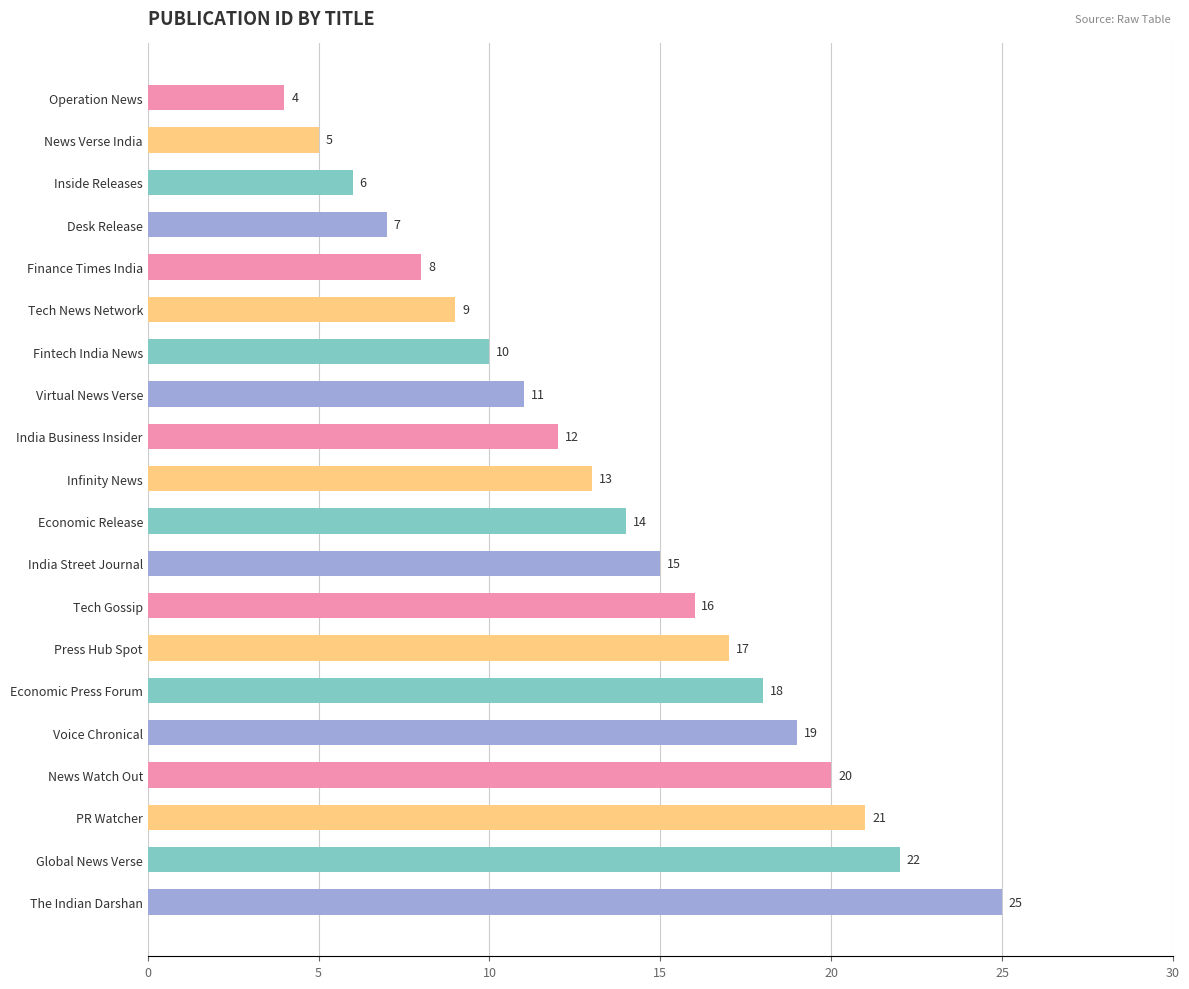

What is the difference between the maximum and second lowest values?

20